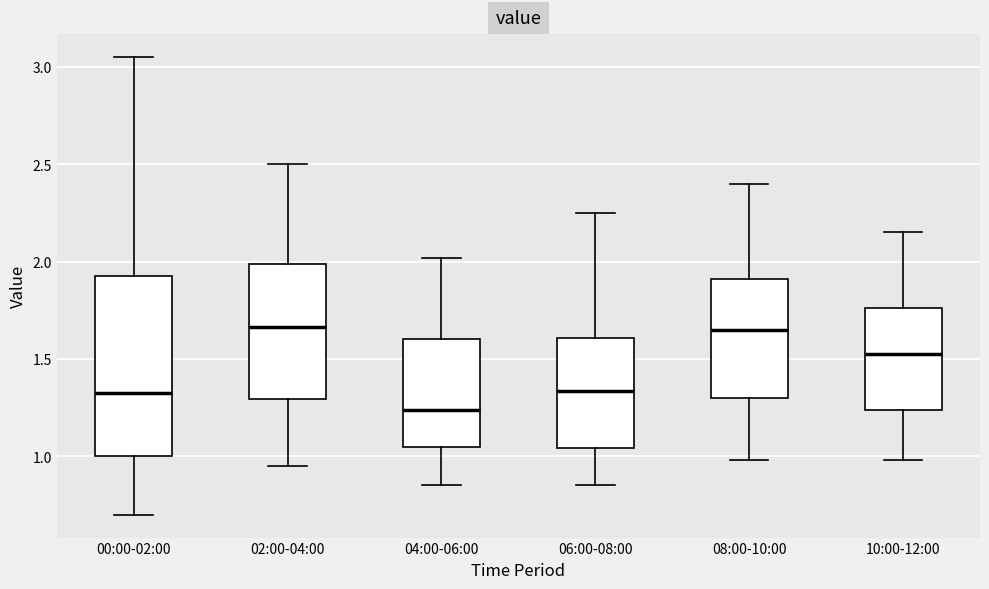

Where is the upper edge of the box for 00:00-02:00 on the y-axis? The values are not printed on the chart, so give them approximately, as read against the axis.

1.95